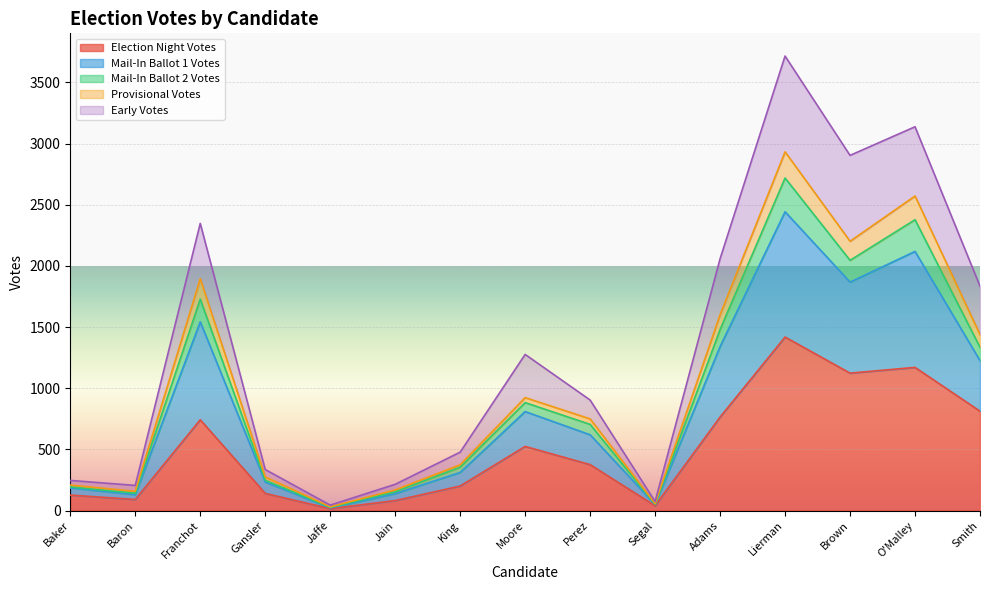

What is the approximate value of Early Votes at Segal, to the nearest 50?

50